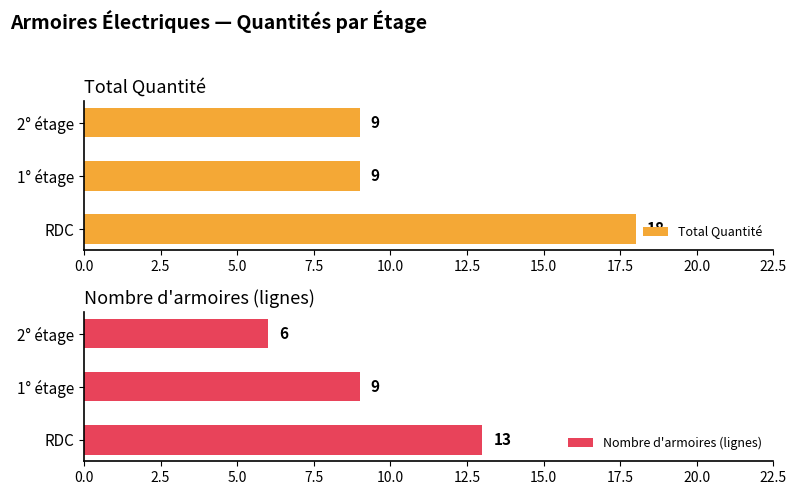

Is it true that Total Quantité equals 9 at 2° étage?

True